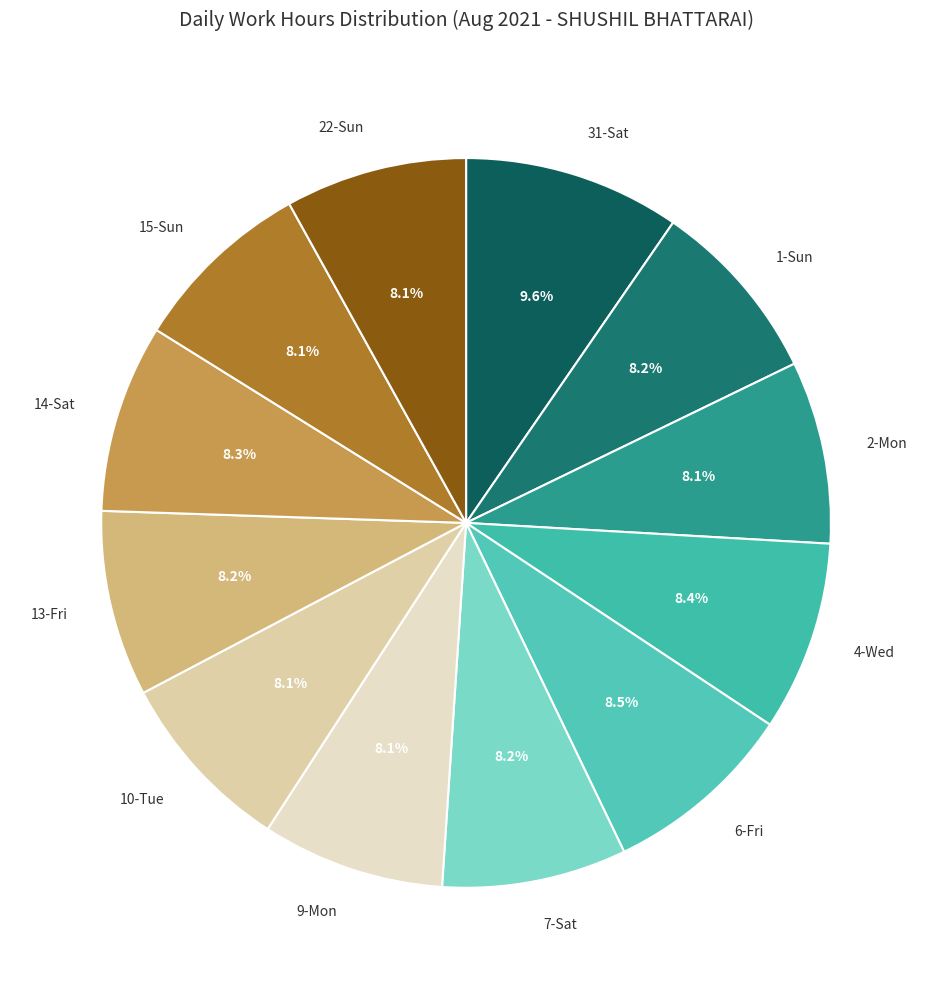

What portion of the pie excludes 7-Sat?

91.8%